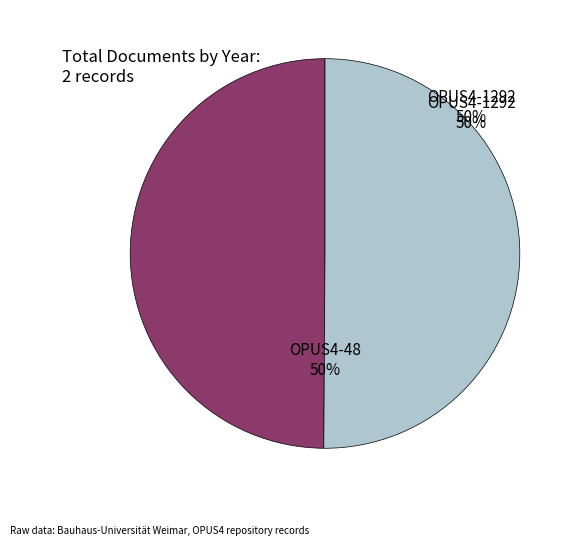

Is it true that OPUS4-1292 is 45% of the pie?

False